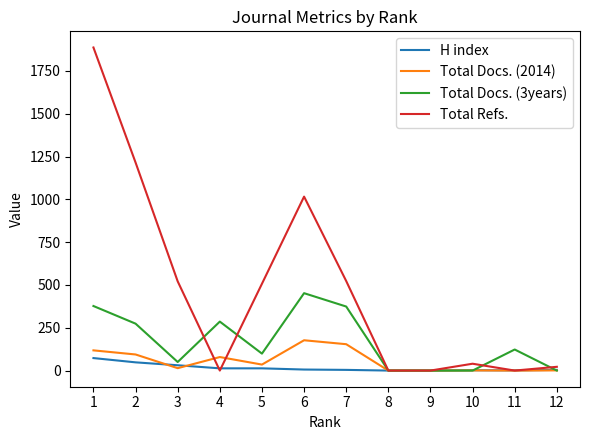

Which series has the widest spread of values?

Total Refs.